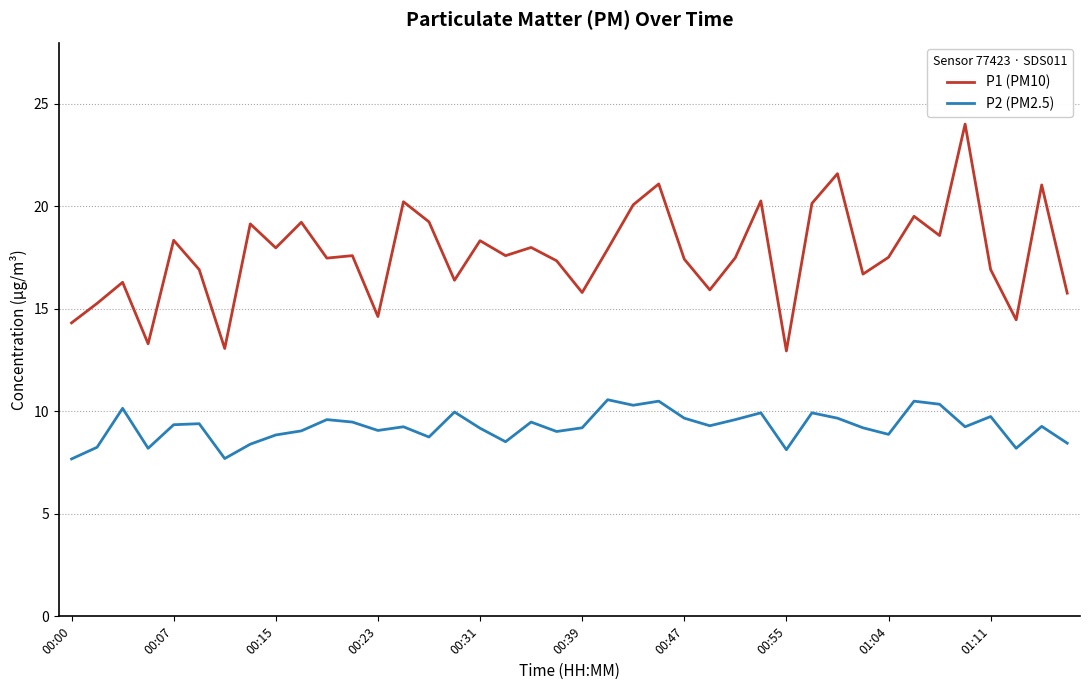

Which series has the largest range (max minus min)?

P1 (PM10)